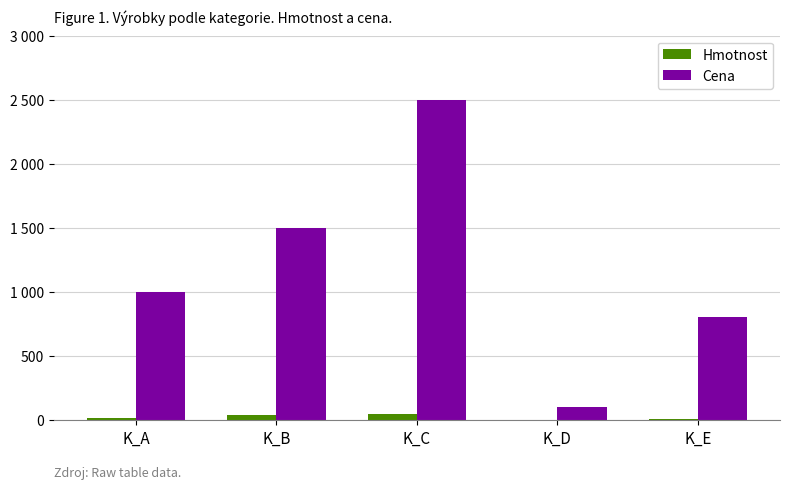

At which label does Hmotnost first exceed 15?

K_B